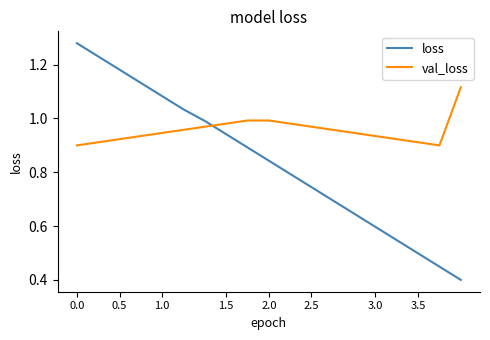

Which series has the largest total across all categories?

val_loss